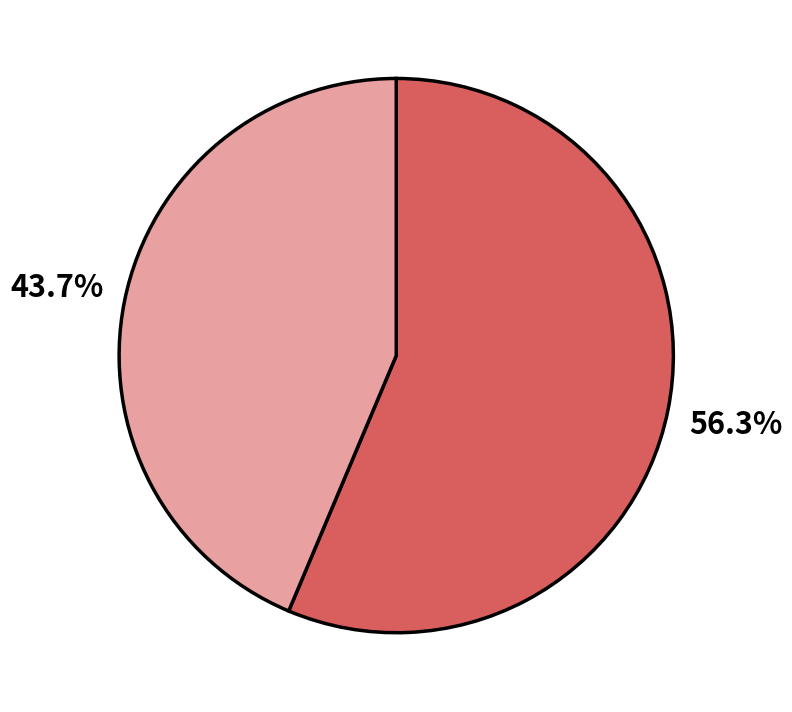

Is there a majority slice in this chart?

Yes